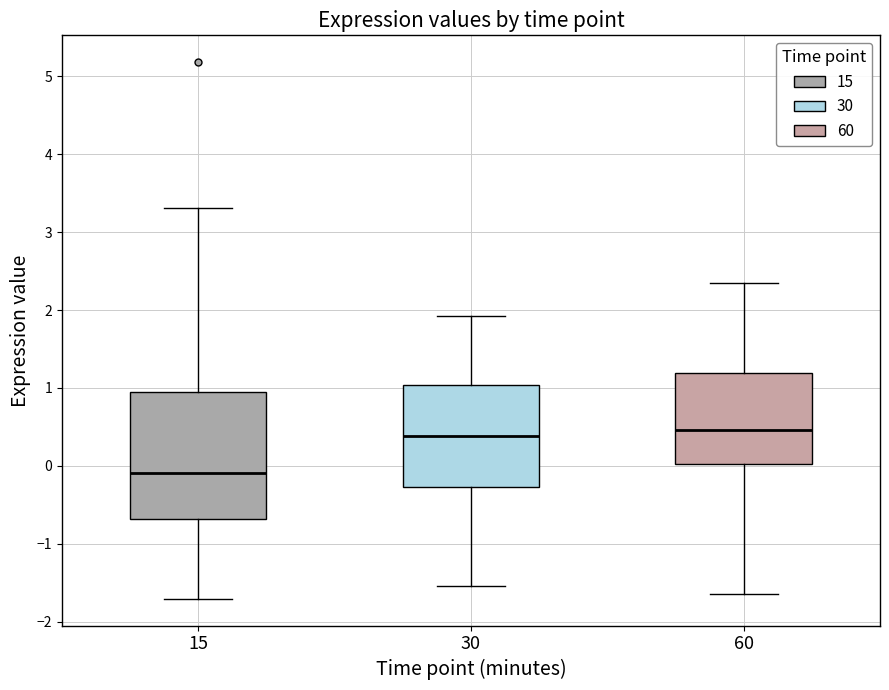

Reading left to right, read every box against the y-axis: the position of its median line, the range the box covers, and the ends of its whiskers. The values are not printed on the chart, so give them approximately, as read against the axis.

15: median -0.1, box -0.7 to 0.9, whiskers -1.7 to 3.3
30: median 0.4, box -0.3 to 1.0, whiskers -1.5 to 1.9
60: median 0.5, box 0.0 to 1.2, whiskers -1.6 to 2.3